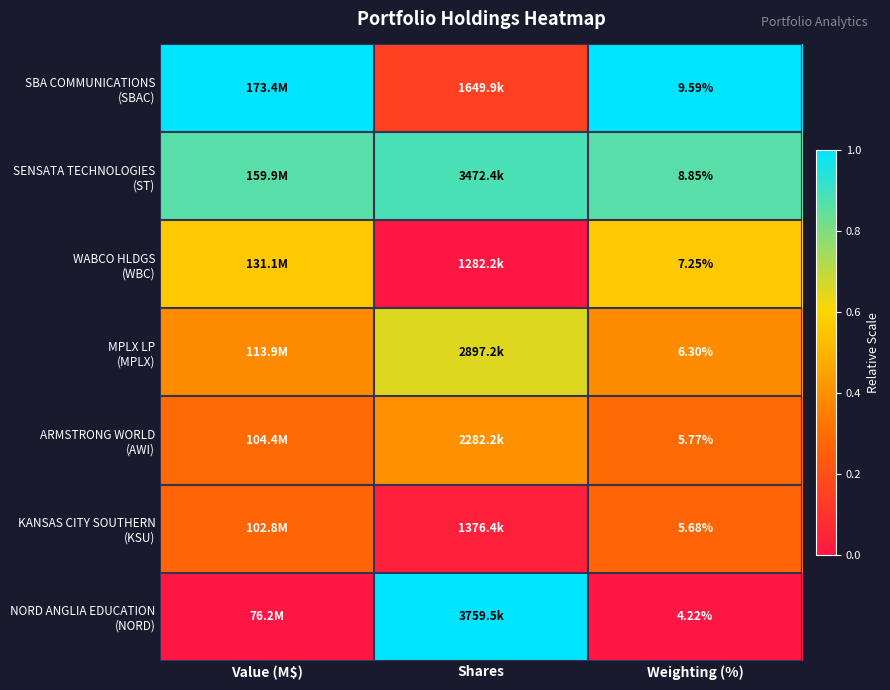

Rank the series at Value (M$) from highest to lowest value.

SBA COMMUNICATIONS (SBAC), SENSATA TECHNOLOGIES (ST), WABCO HLDGS (WBC), MPLX LP (MPLX), ARMSTRONG WORLD (AWI), KANSAS CITY SOUTHERN (KSU), NORD ANGLIA EDUCATION (NORD)